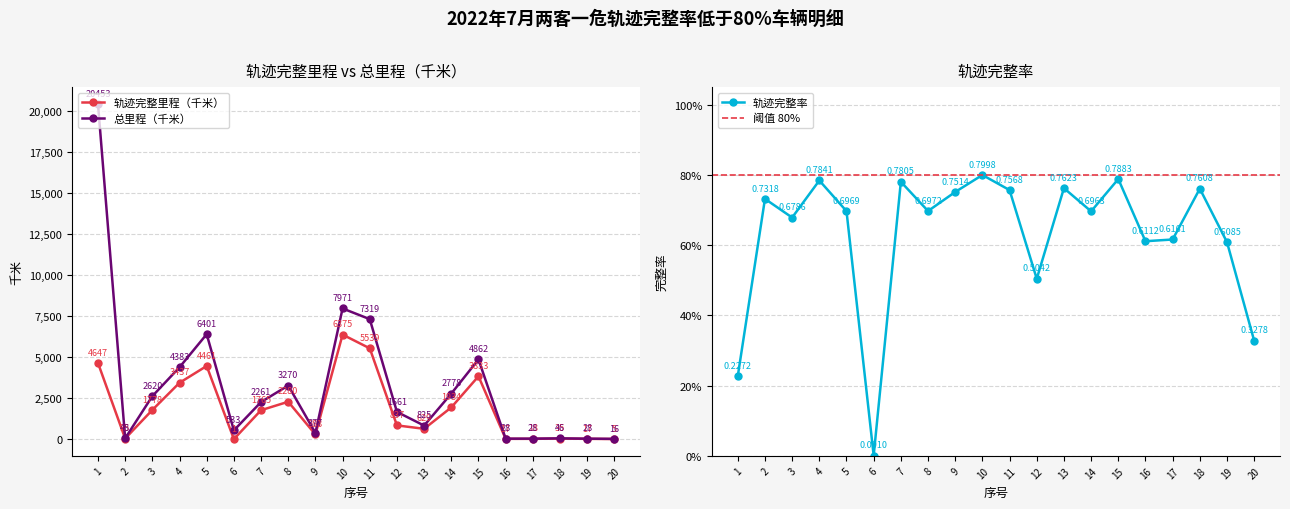

True or false: 总里程（千米） and 轨迹完整里程（千米） intersect in this chart.

False